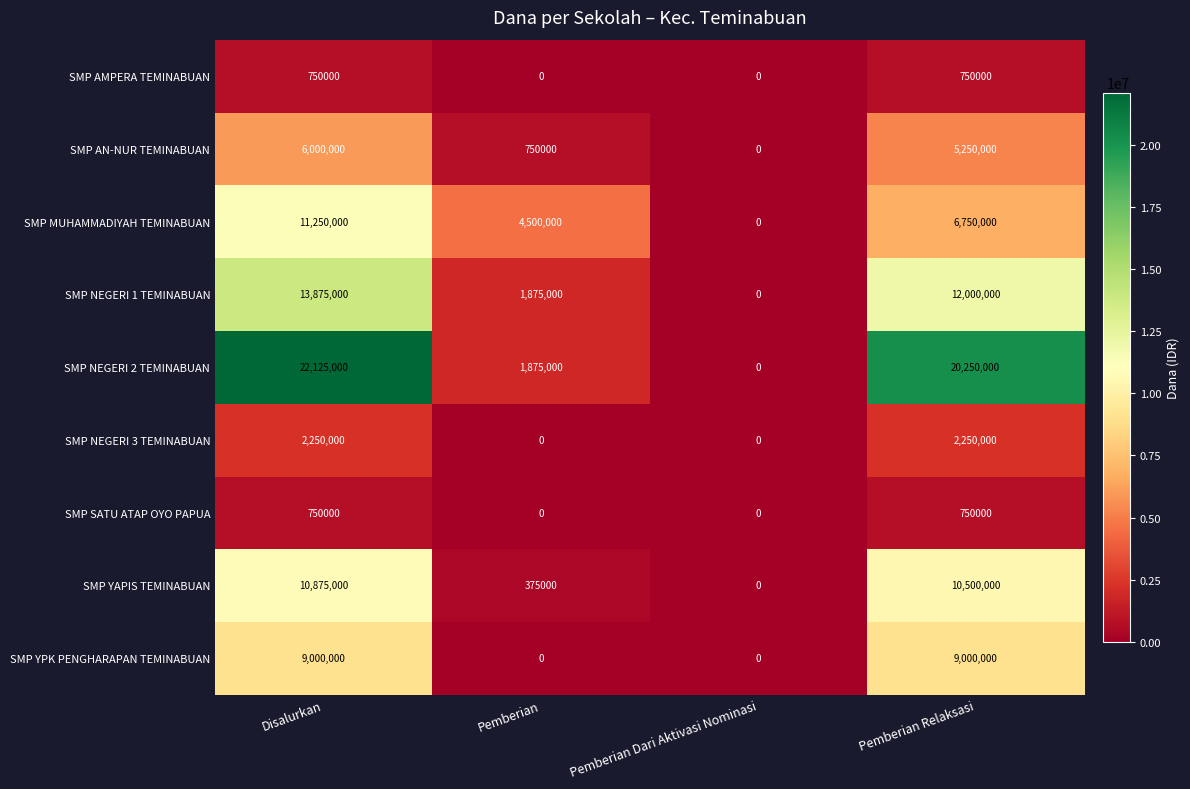

Which series has the largest range (max minus min)?

SMP NEGERI 2 TEMINABUAN